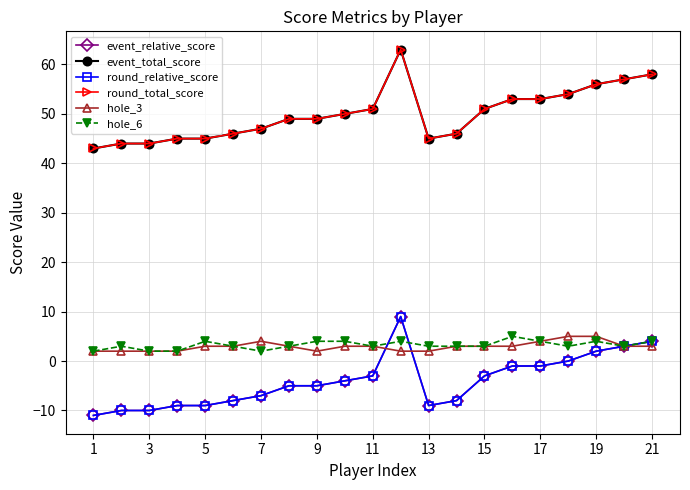

Does the chart have visible grid lines?

Yes